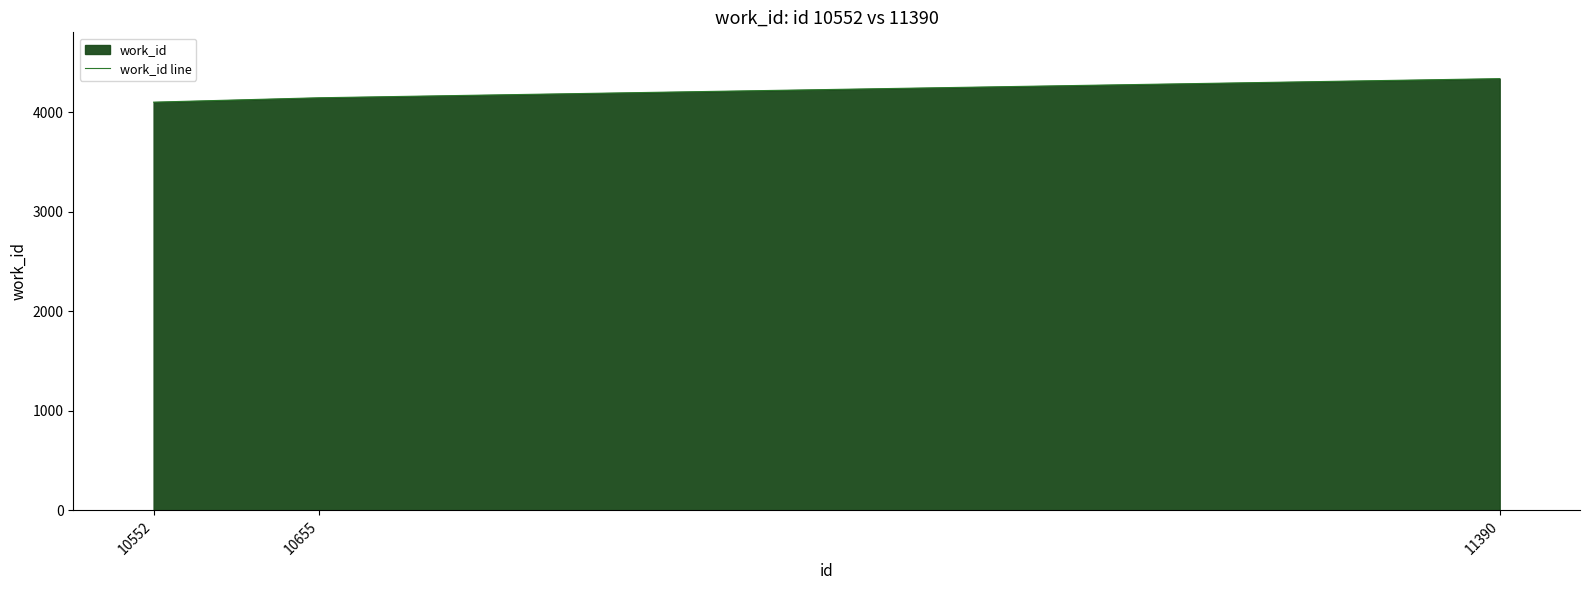

List the labels in order of value, largest first.

11390, 10655, 10552